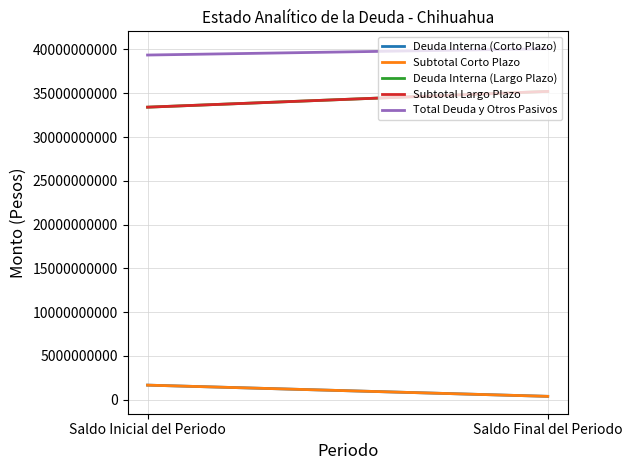

What is the value of the Subtotal Corto Plazo point at the 1st from the left?

1650059999